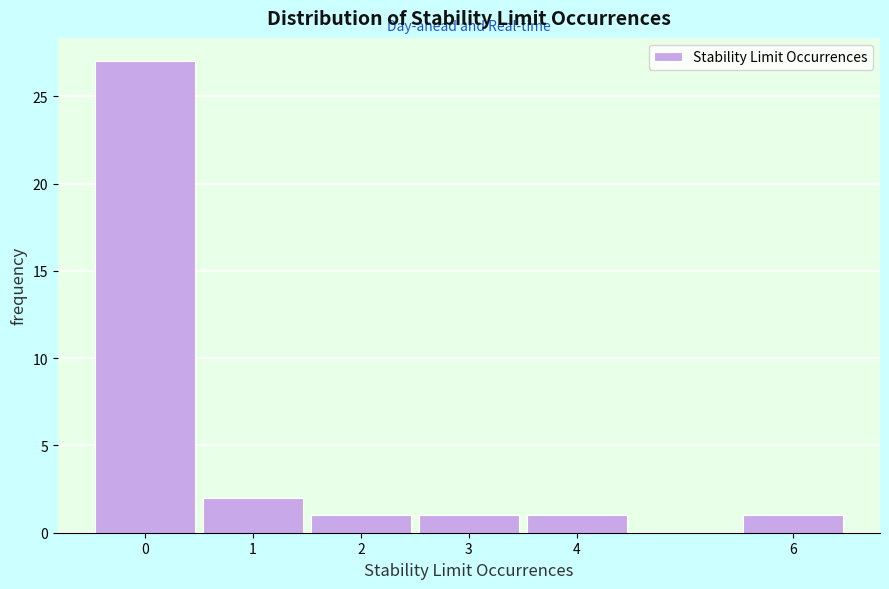

Which range on the x-axis has the tallest bar?

-0.5 to 0.5